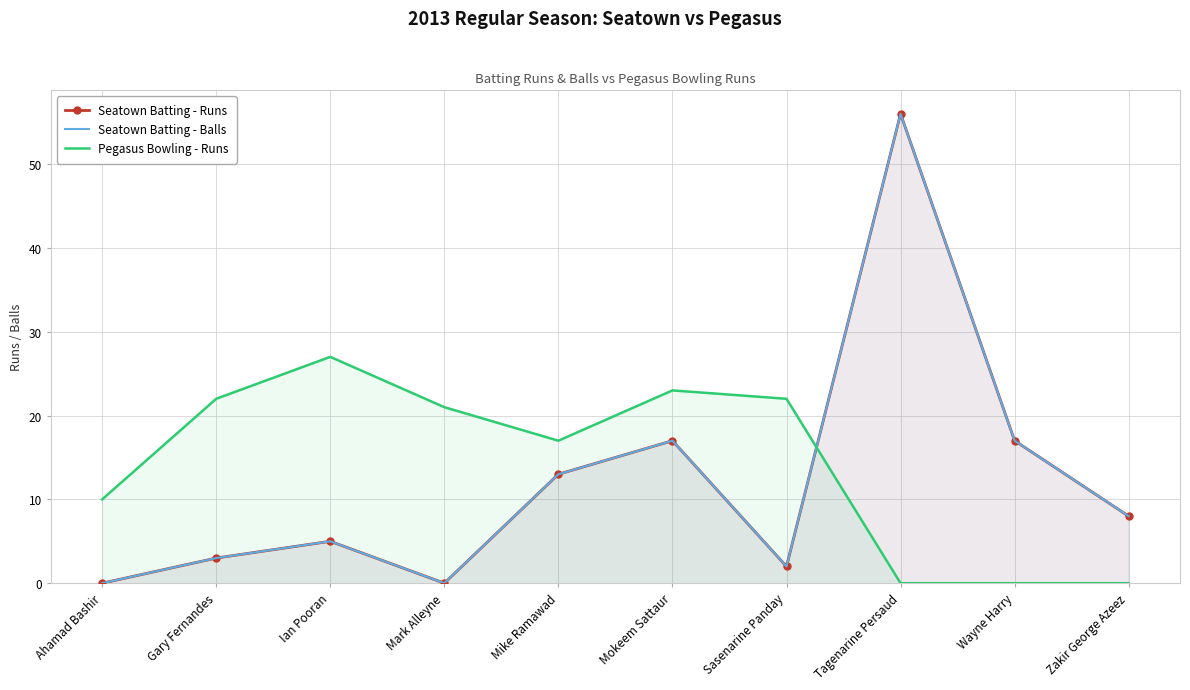

Reading left to right, extract all data points from this chart.

Seatown Batting - Runs: Ahamad Bashir=0	Gary Fernandes=3	Ian Pooran=5	Mark Alleyne=0	Mike Ramawad=13	Mokeem Sattaur=17	Sasenarine Panday=2	Tagenarine Persaud=56	Wayne Harry=17	Zakir George Azeez=8
Seatown Batting - Balls: Ahamad Bashir=0	Gary Fernandes=3	Ian Pooran=5	Mark Alleyne=0	Mike Ramawad=13	Mokeem Sattaur=17	Sasenarine Panday=2	Tagenarine Persaud=56	Wayne Harry=17	Zakir George Azeez=8
Pegasus Bowling - Runs: Ahamad Bashir=10	Gary Fernandes=22	Ian Pooran=27	Mark Alleyne=21	Mike Ramawad=17	Mokeem Sattaur=23	Sasenarine Panday=22	Tagenarine Persaud=0	Wayne Harry=0	Zakir George Azeez=0